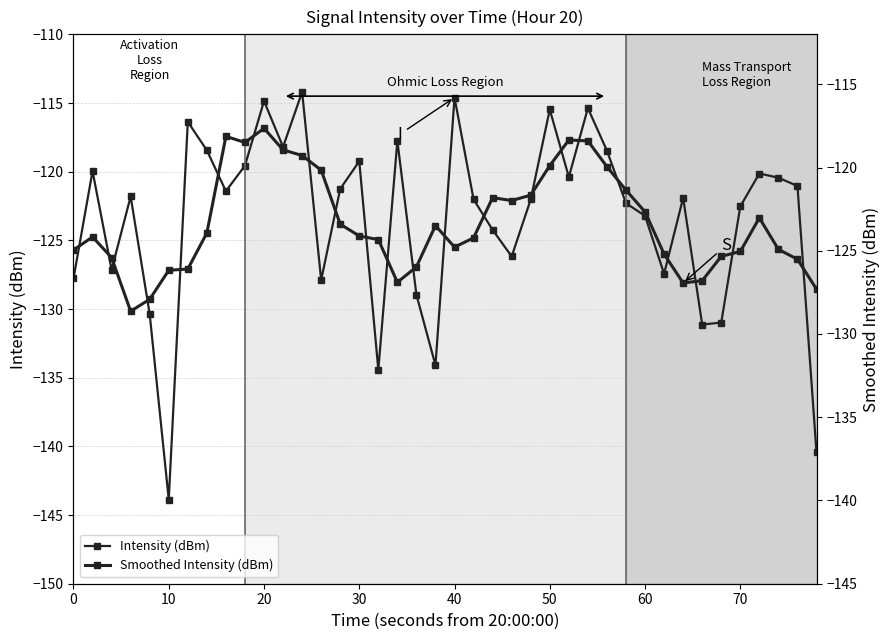

What is the greatest value displayed?

-114.2